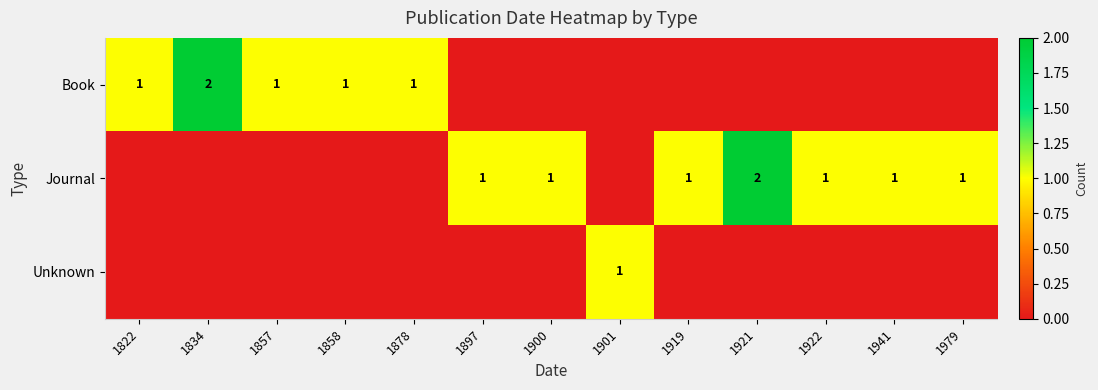

True or false: Book has a value of 2 at 1858.

False